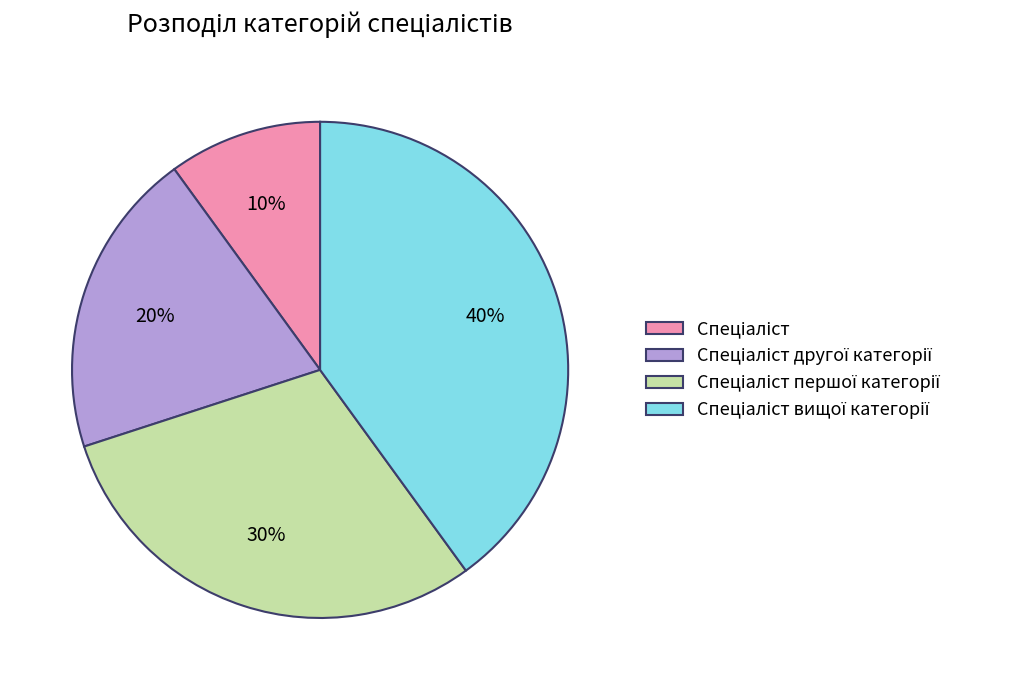

Does any single category account for the majority?

No